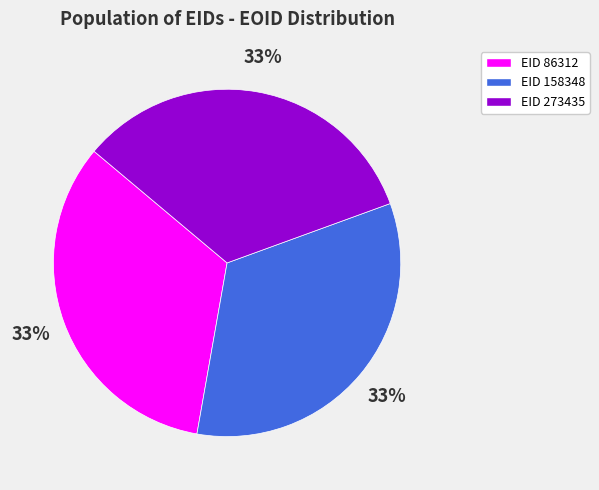

Is there any slice that represents more than half of the pie?

No